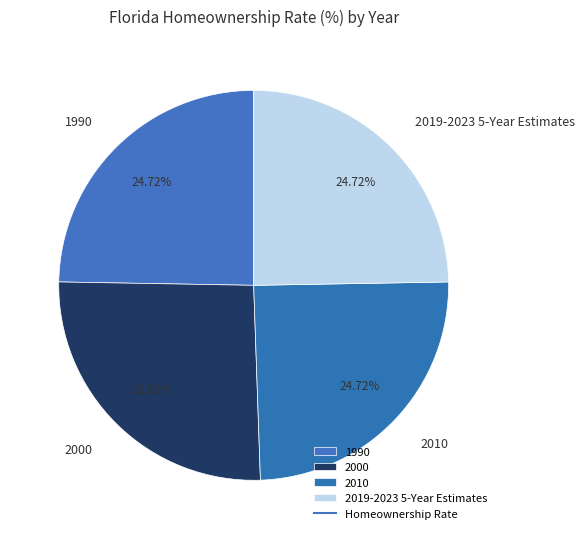

Which has a higher value, 2000 or 1990?

2000